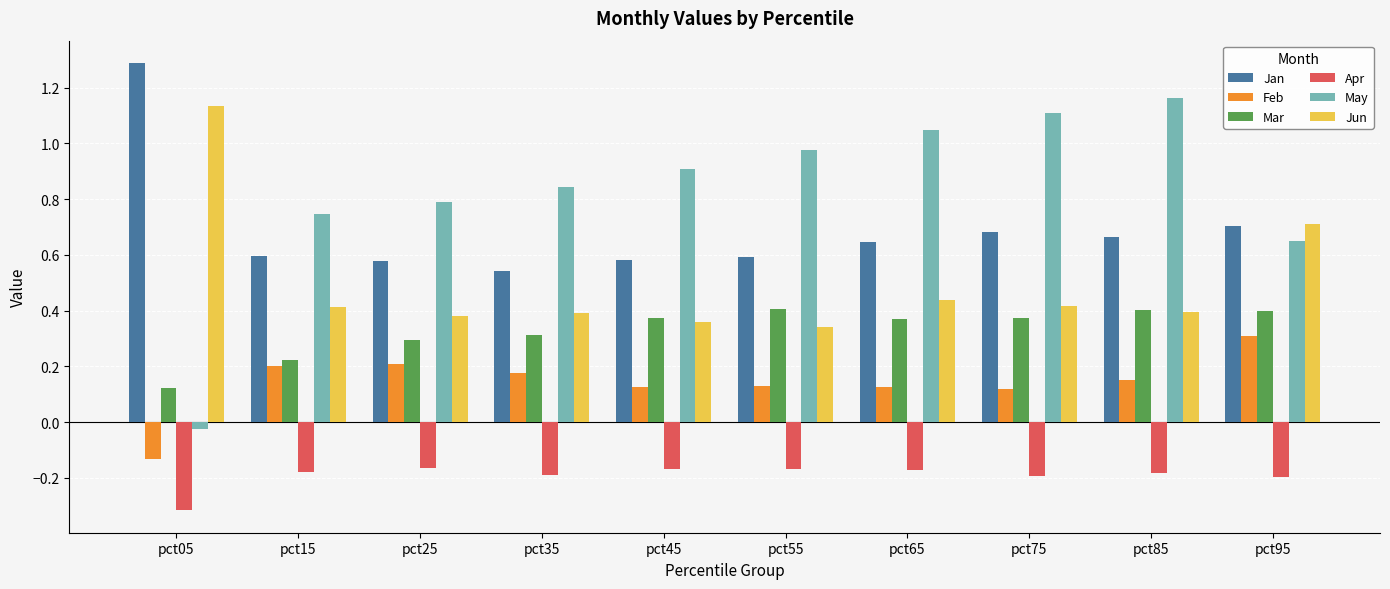

How many bars are there in total?

60